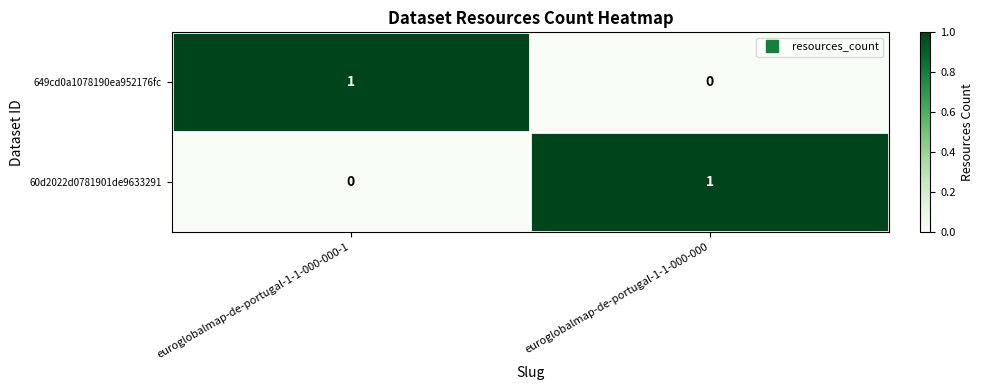

Reading right to left, what are all the values shown in this chart?

649cd0a1078190ea952176fc: 0	1
60d2022d0781901de9633291: 1	0